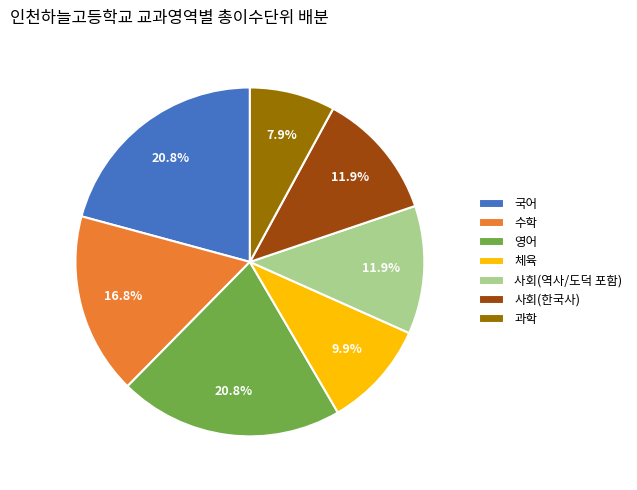

What percentage is the 수학 slice, to the nearest percent?

17%